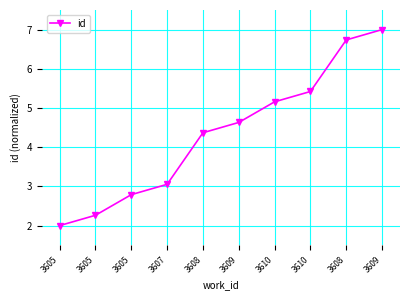

Does the chart have visible grid lines?

Yes